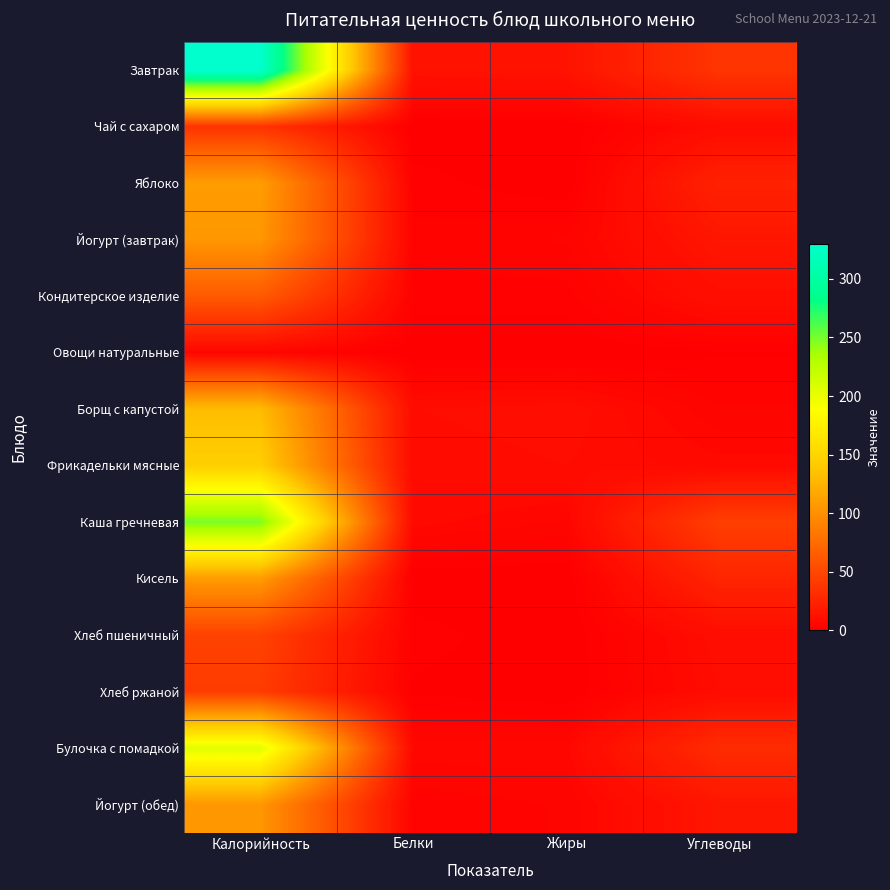

Which label corresponds to the smallest value in the chart?

Белки